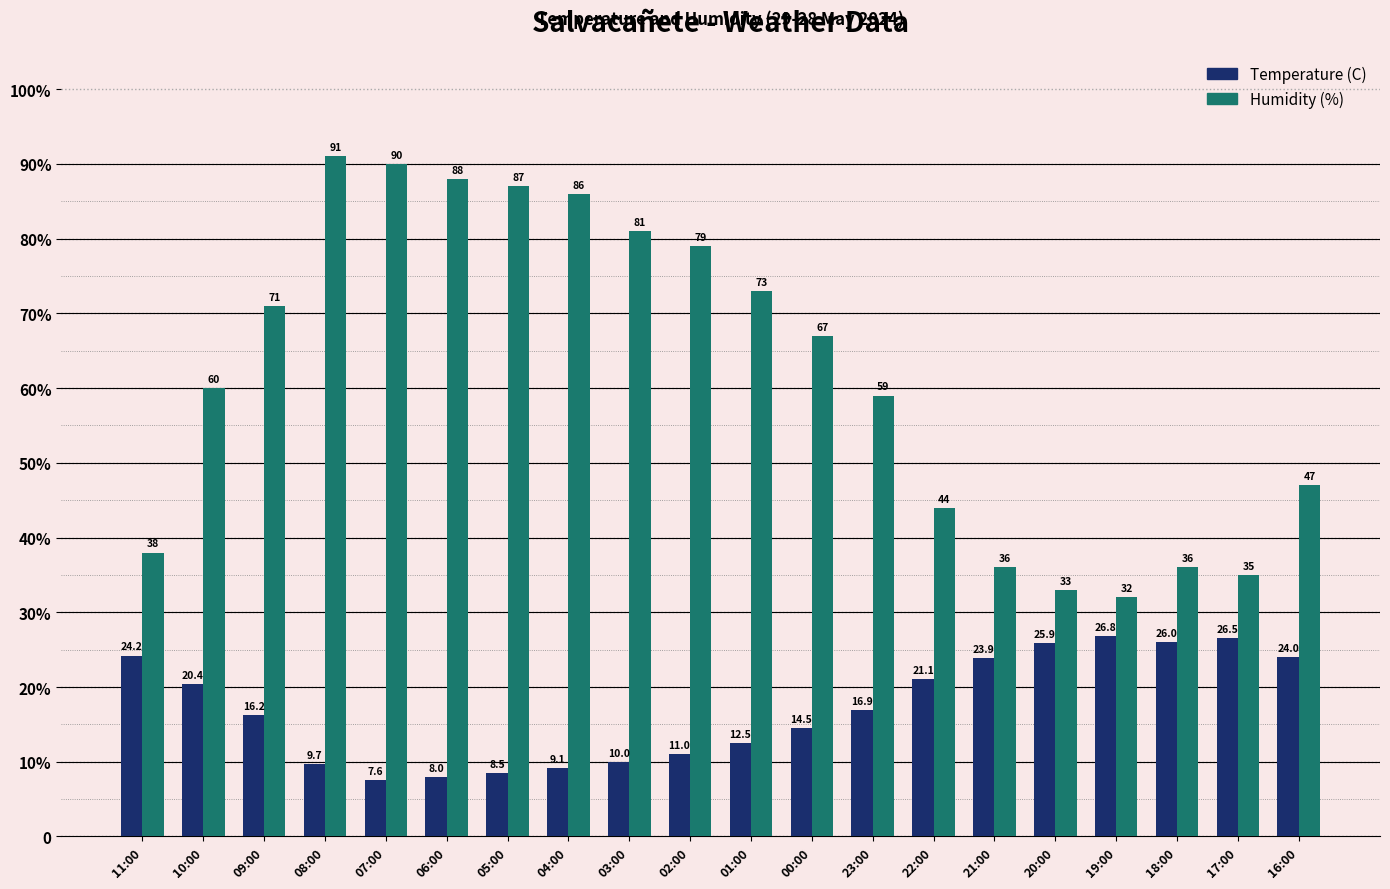

At which label does Humidity (%) first exceed 67?

09:00